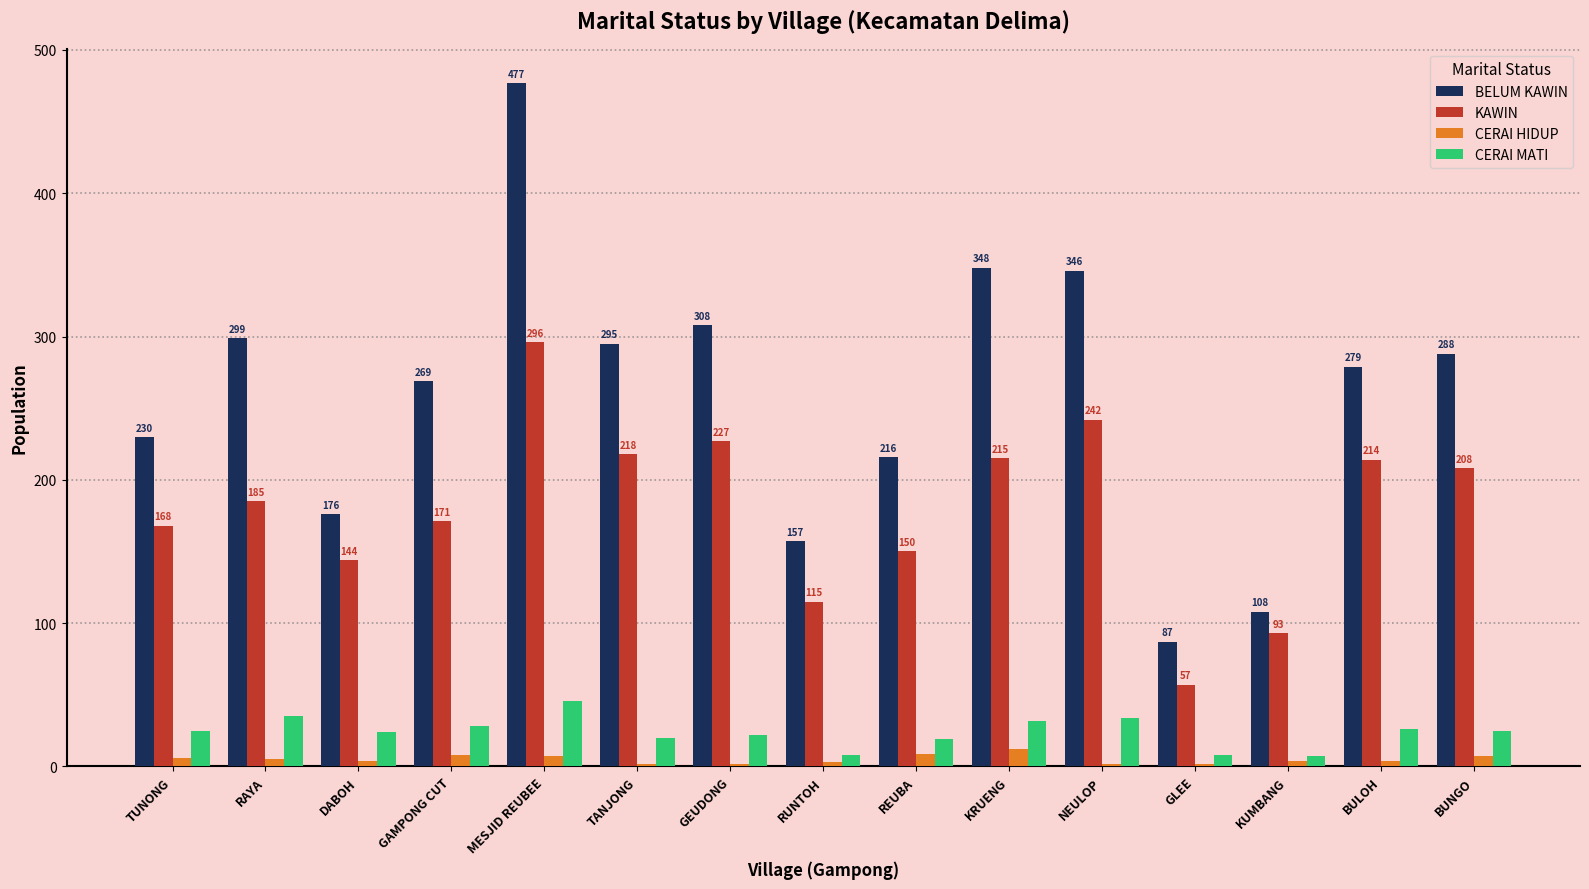

What is the label of the 6th bar from the left?

TANJONG